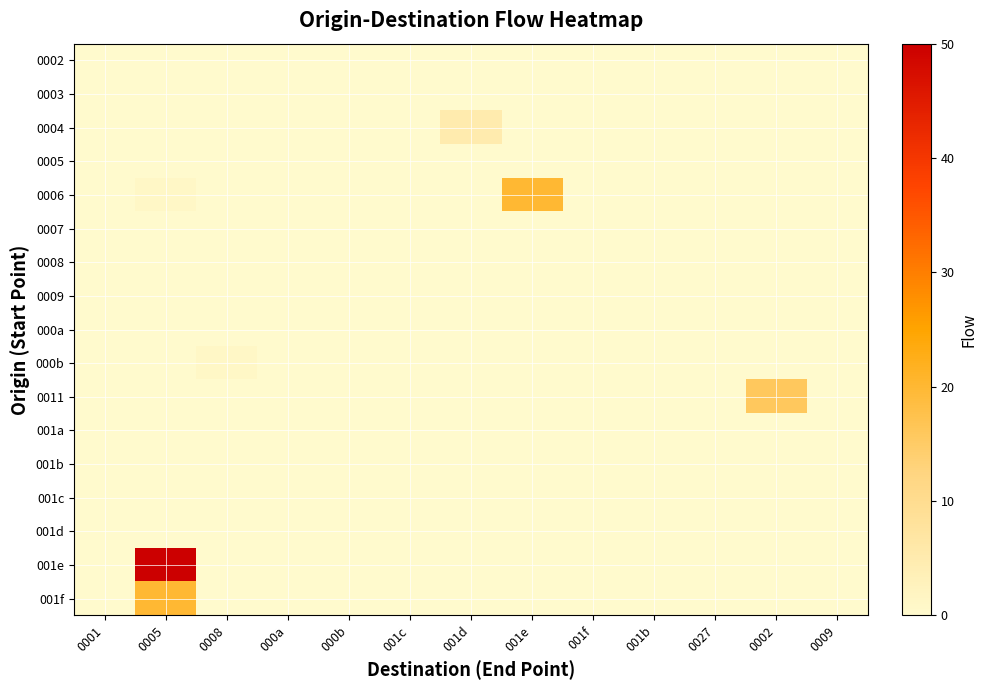

Rank the series by their maximum value, from highest to lowest.

001e, 0006, 001f, 0011, 0004, 000b, 0002, 0003, 0005, 0007, 0008, 0009, 000a, 001a, 001b, 001c, 001d